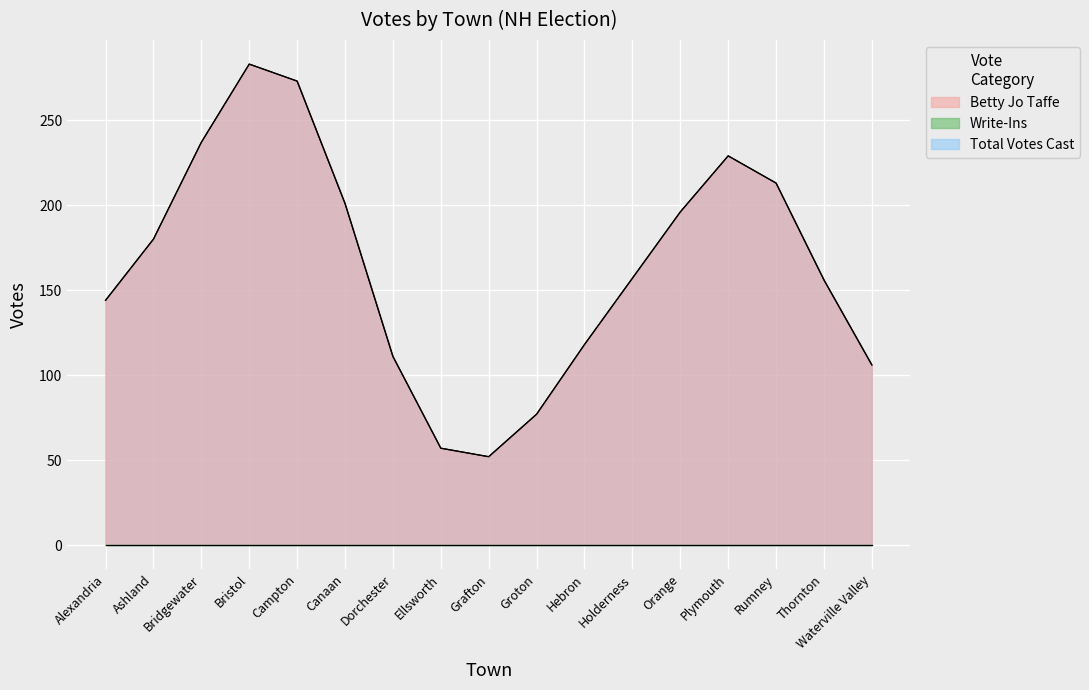

Is it true that Total Votes Cast equals 30 at Waterville Valley?

True